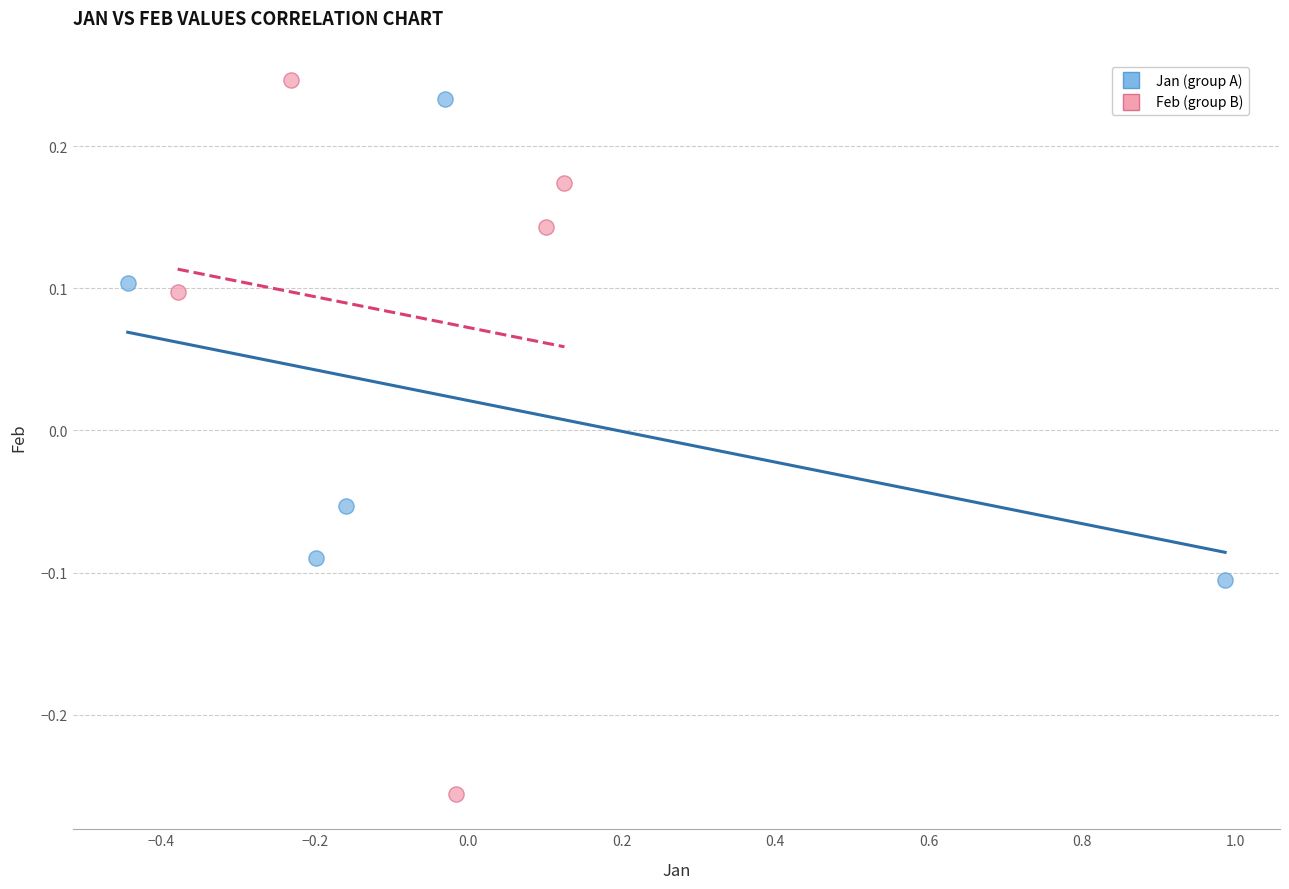

What are all the series names shown in the legend?

Jan (group A), Feb (group B)